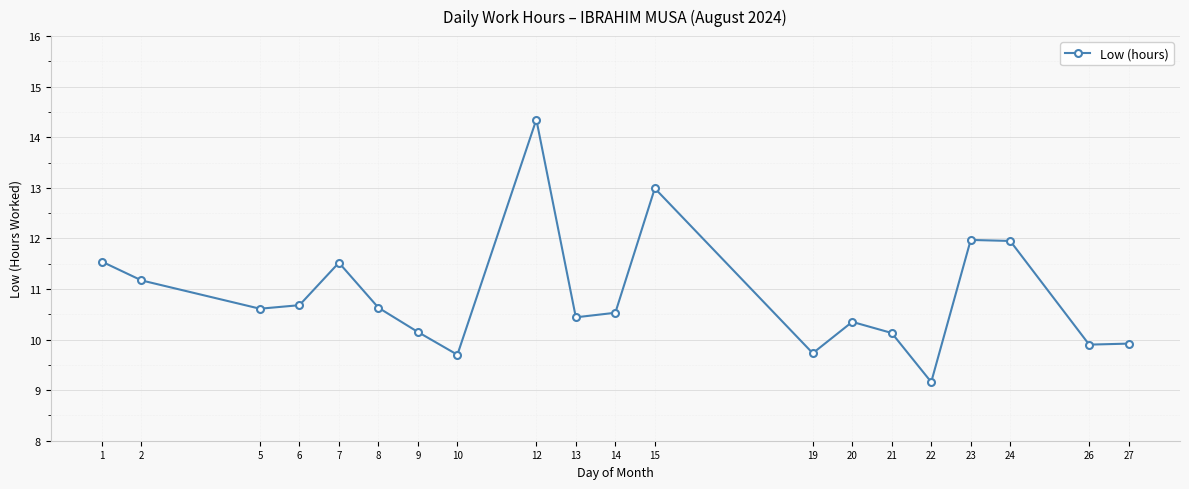

The value at 23 is 12.0. True or false?

True